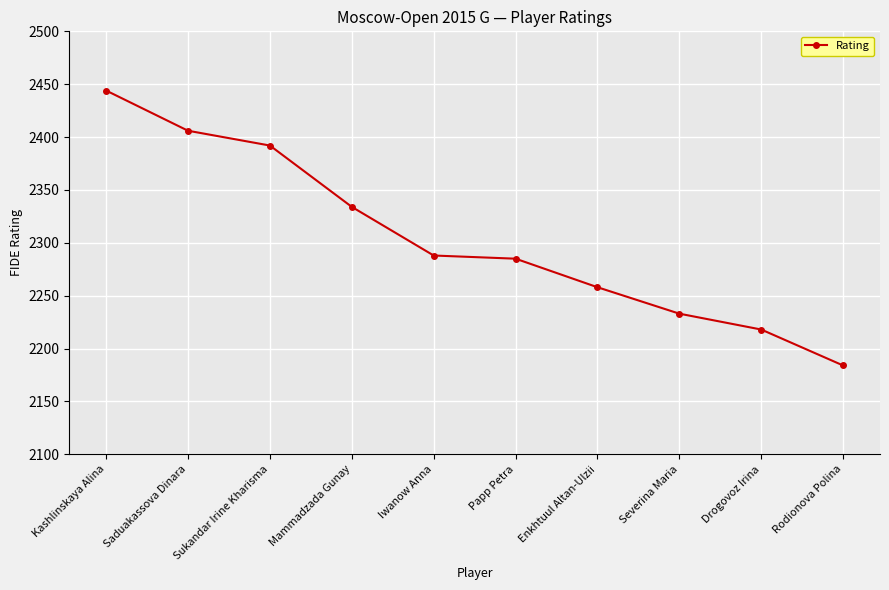

How many categories are shown in the chart?

10